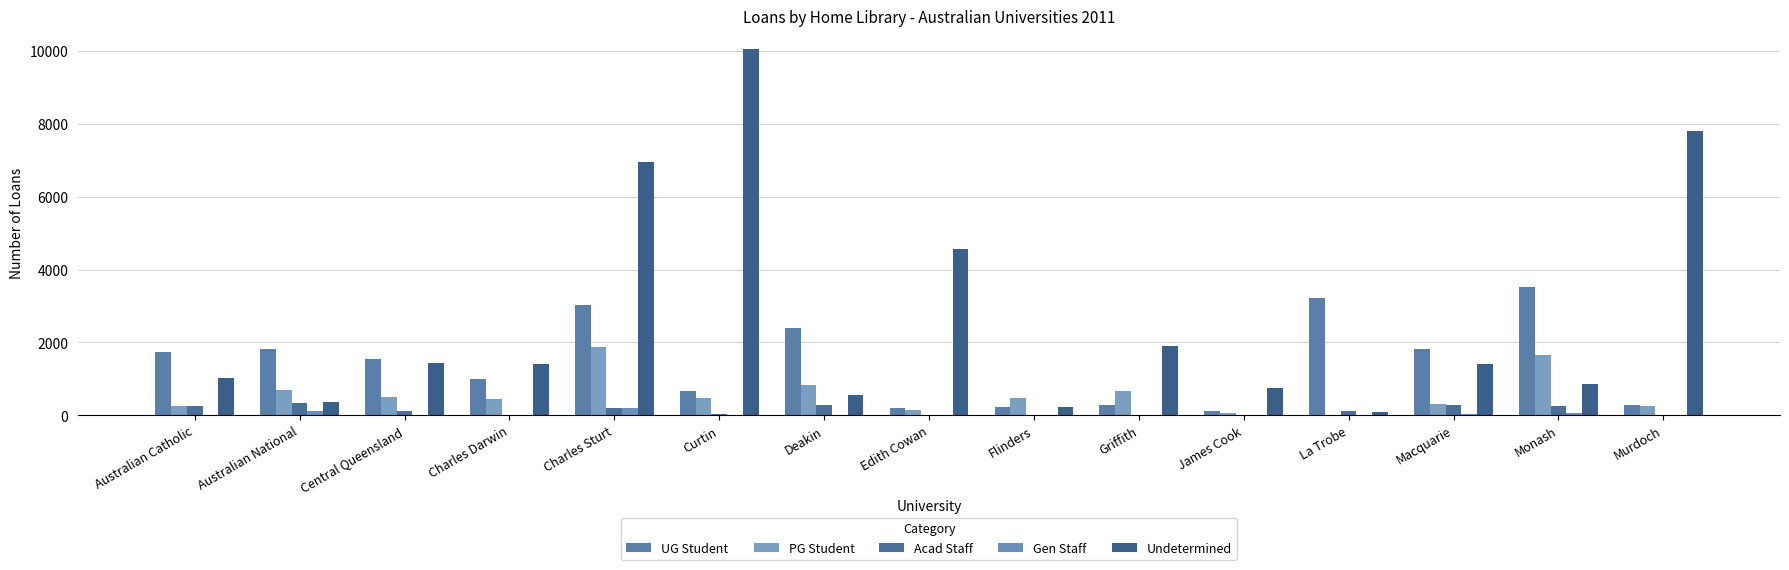

What are all the series names shown in the legend?

UG Student, PG Student, Acad Staff, Gen Staff, Undetermined